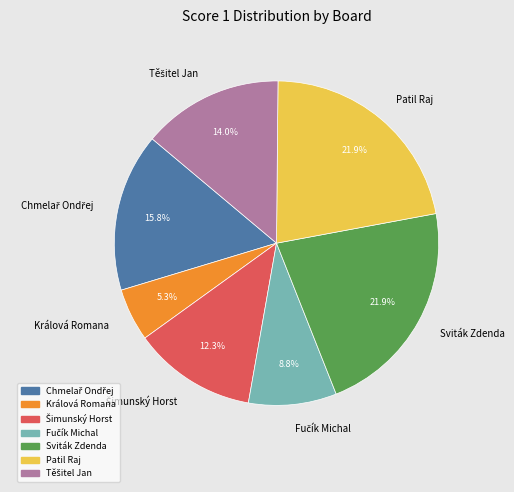

What percentage is NOT represented by Králová Romana?

94.7%